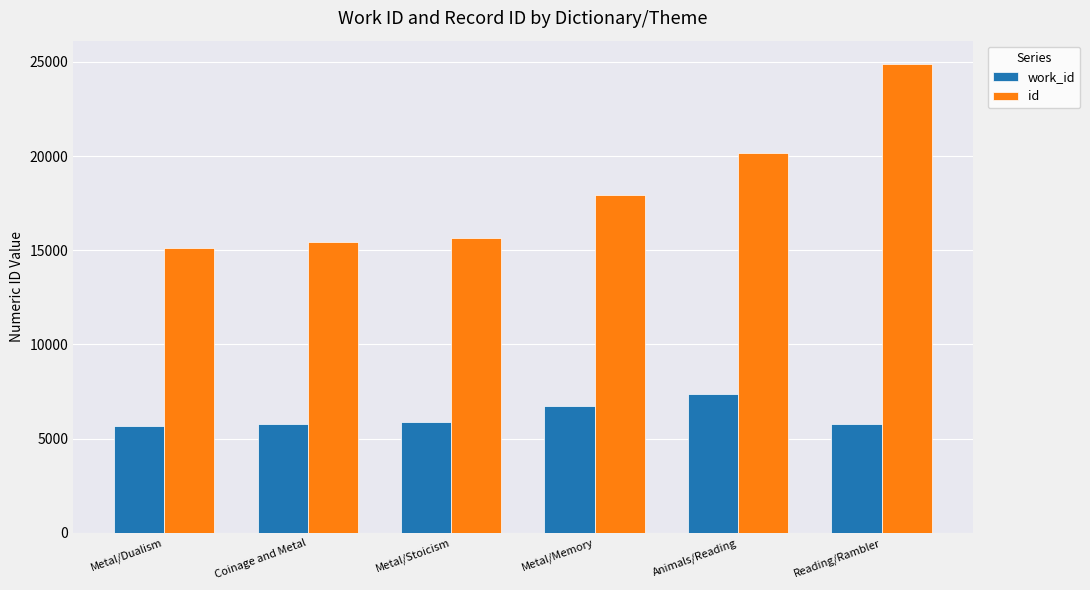

True or false: id has a value of 23506 at Metal/Dualism.

False